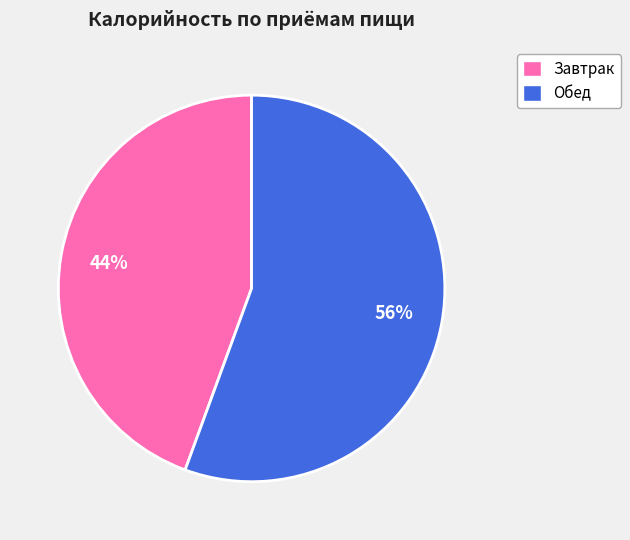

Is the sum of Обед and Завтрак greater than half?

Yes